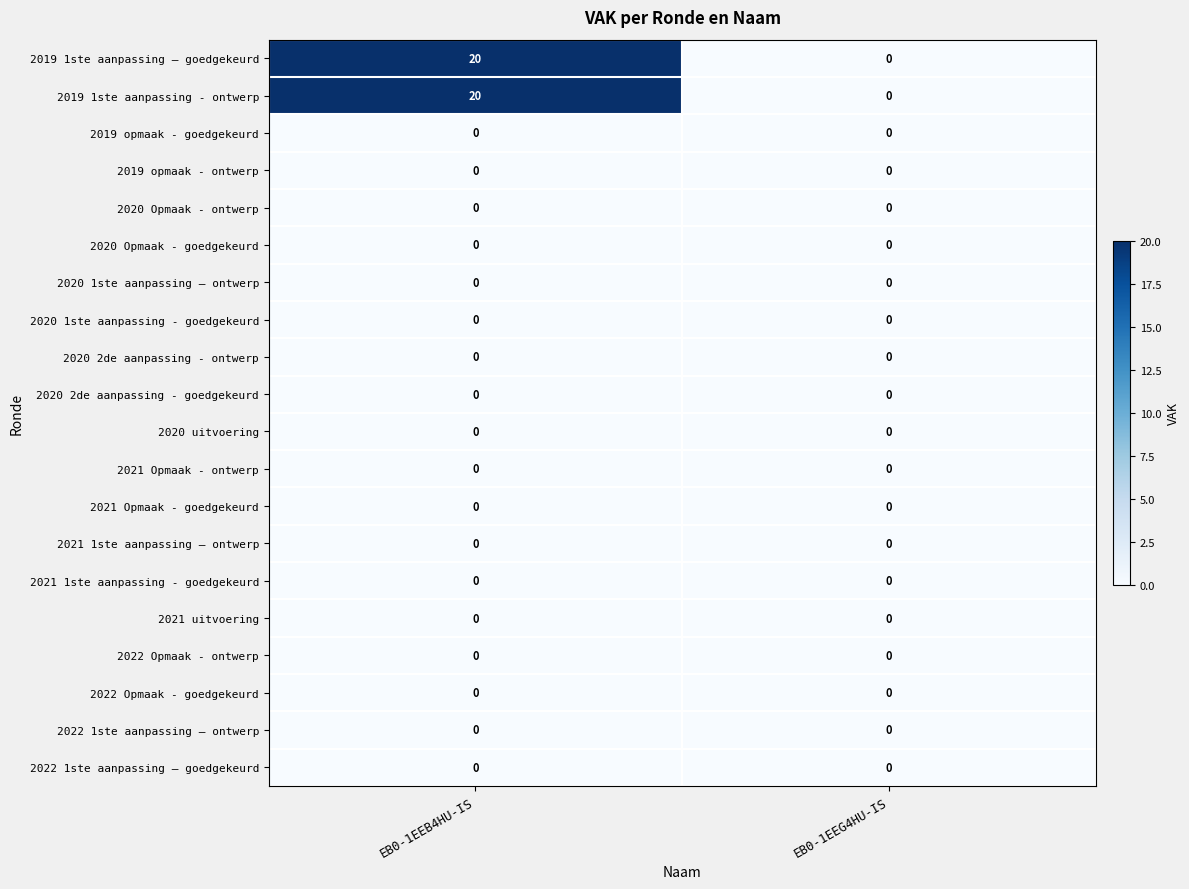

Is the value of 2019 1ste aanpassing - ontwerp at EB0-1EEB4HU-IS greater than the value of 2020 1ste aanpassing - goedgekeurd at EB0-1EEG4HU-IS?

Yes